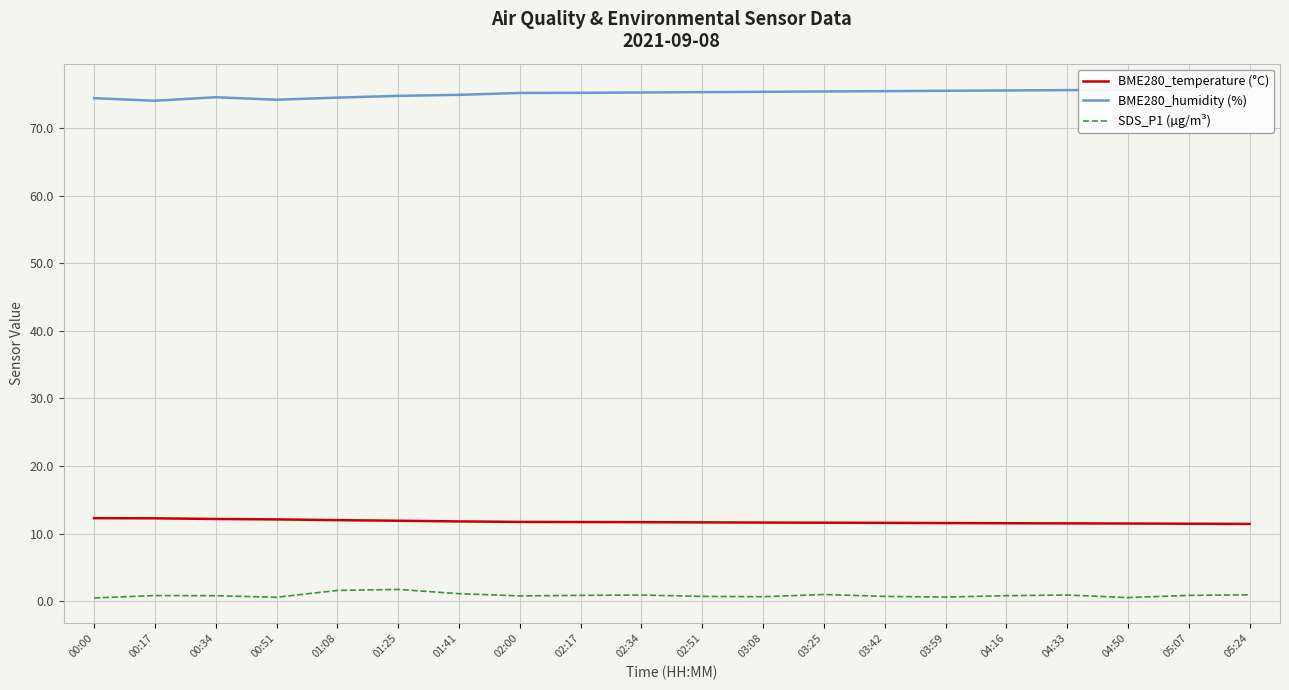

What is the difference between the BME280_humidity (%) values at 05:24 and 04:33?

0.2